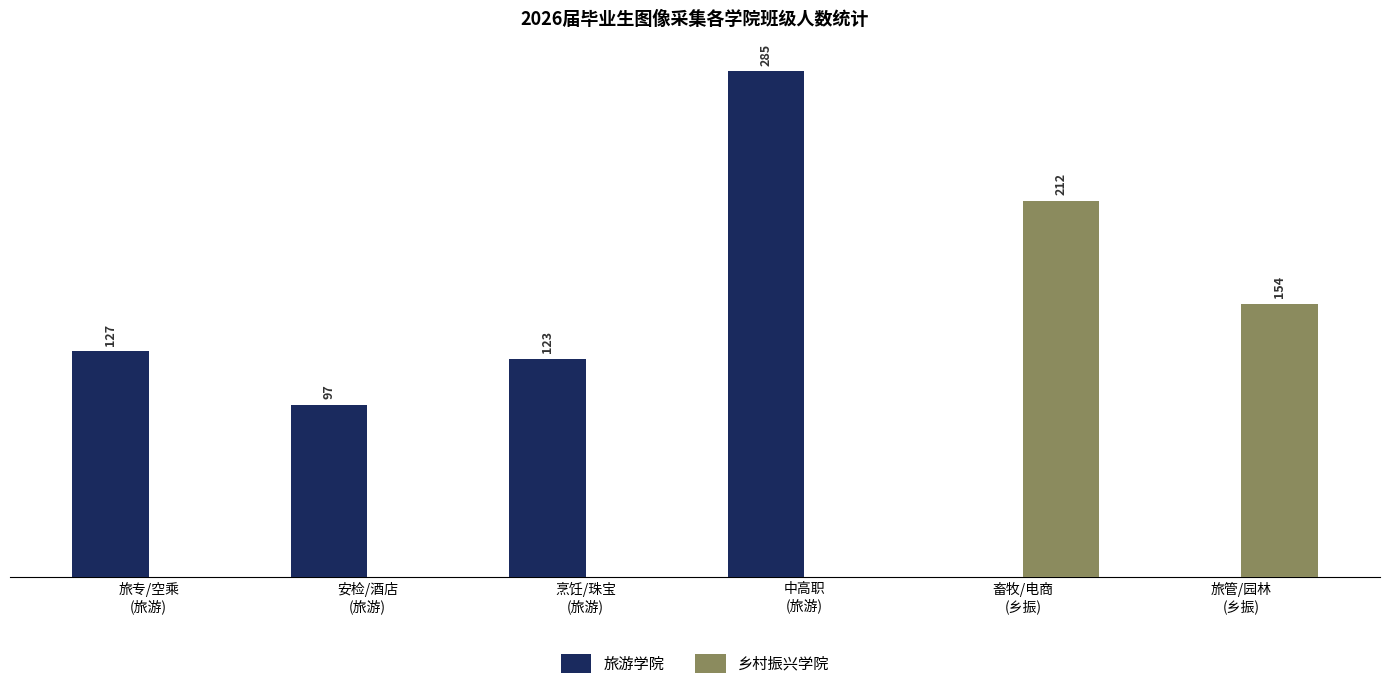

Is the value of 旅游学院 at 中高职
(旅游) greater than the value of 乡村振兴学院 at 中高职
(旅游)?

Yes